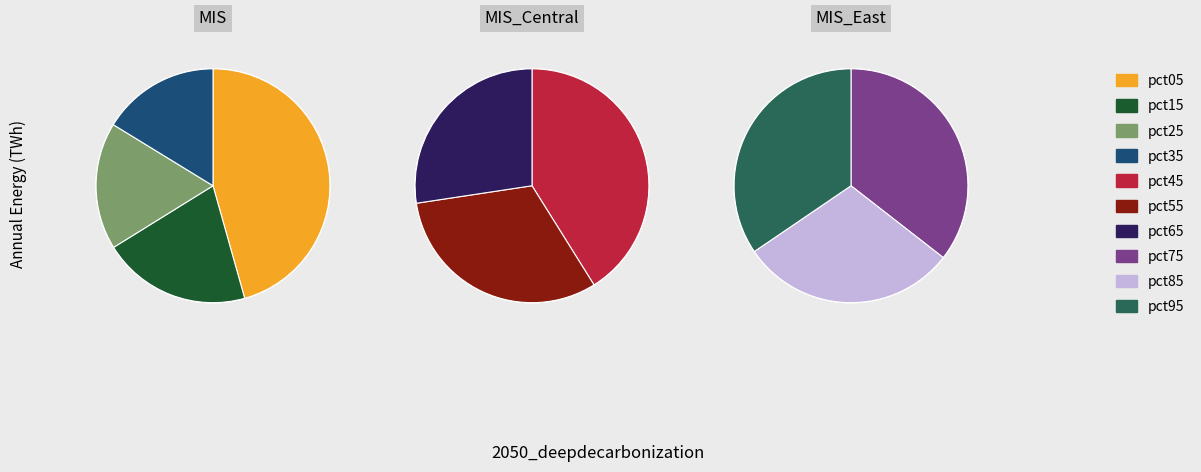

What percentage is NOT represented by pct45?

90.7%